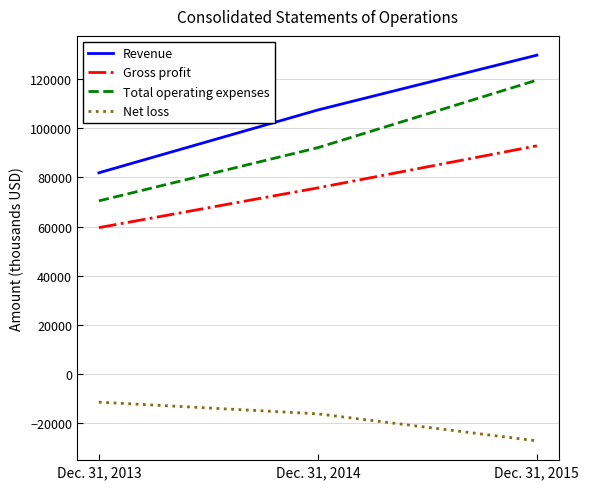

At which label is Gross profit closest to 76219?

Dec. 31, 2014